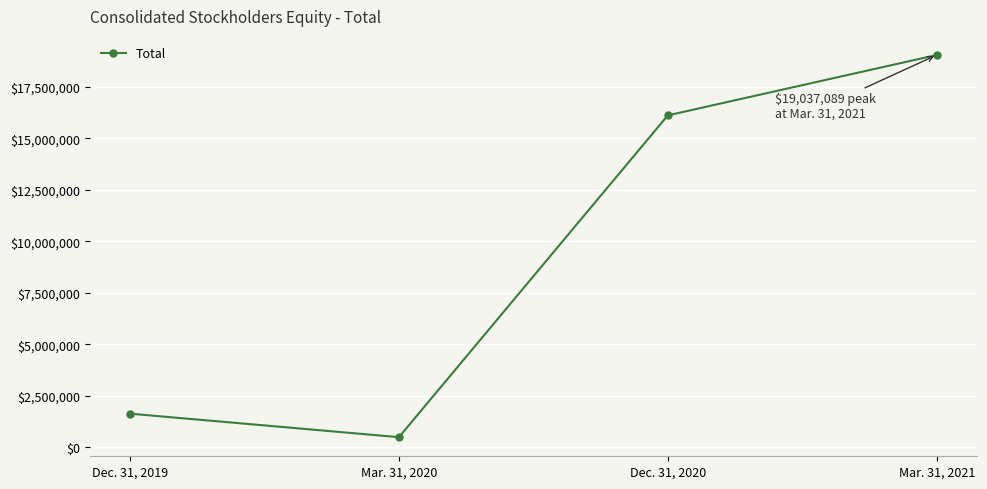

Where is the data nearest to the value 9762459?

Dec. 31, 2020